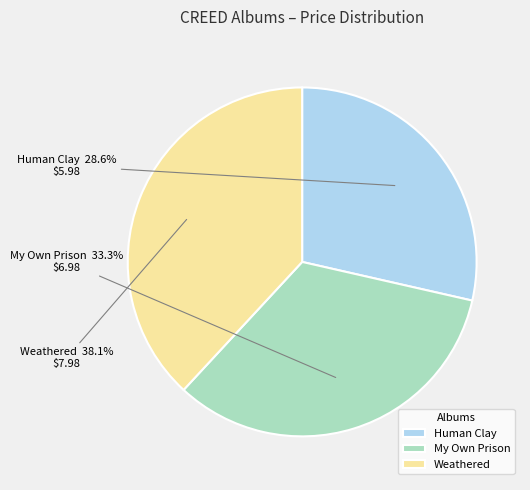

Do Human Clay and My Own Prison together represent more than half of the pie?

Yes